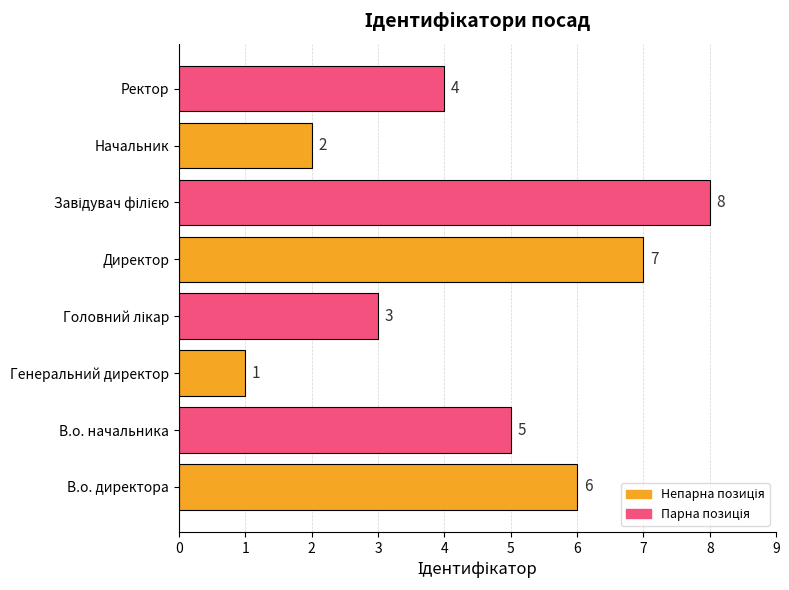

What is the difference between the values at Начальник and Директор?

5